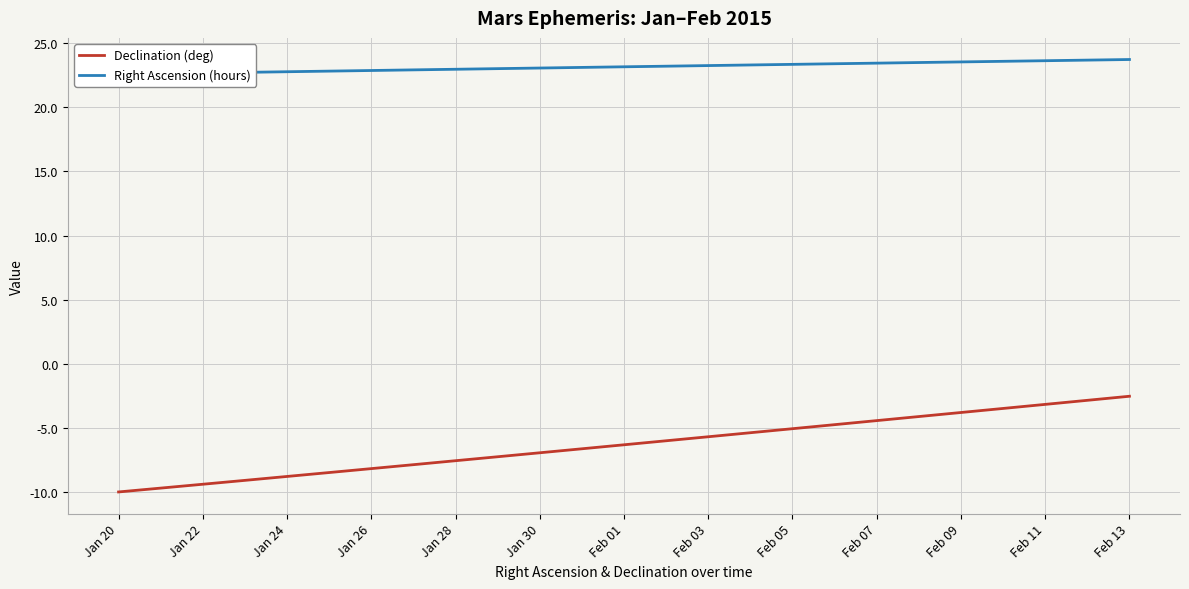

True or false: Declination (deg) has a value of -17.2 at Jan 20.

False